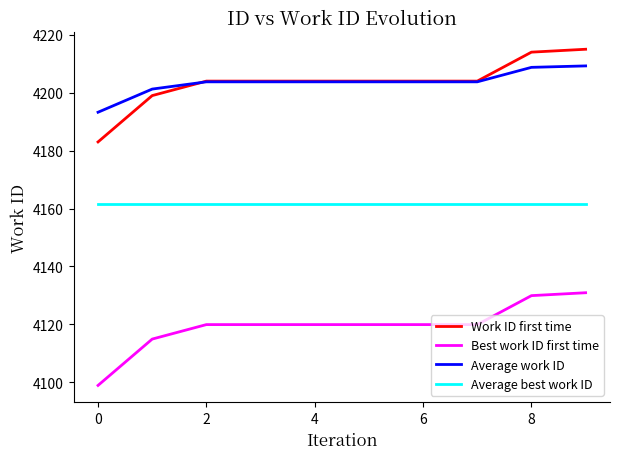

Rank the series by their maximum value, from highest to lowest.

Work ID first time, Average work ID, Average best work ID, Best work ID first time